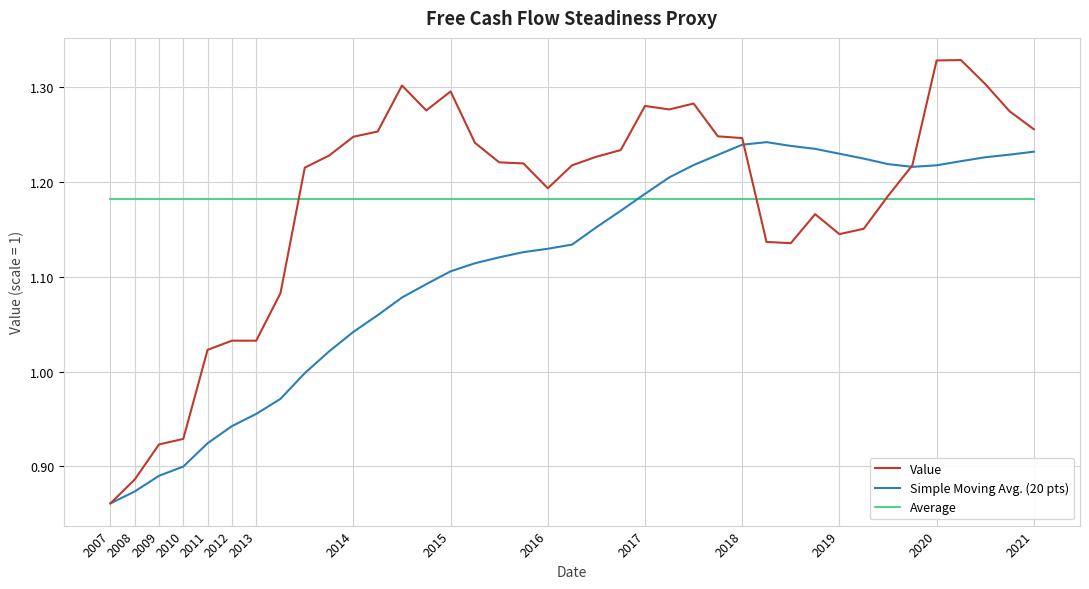

Rank the series by their maximum value, from lowest to highest.

Average, Simple Moving Avg. (20 pts), Value